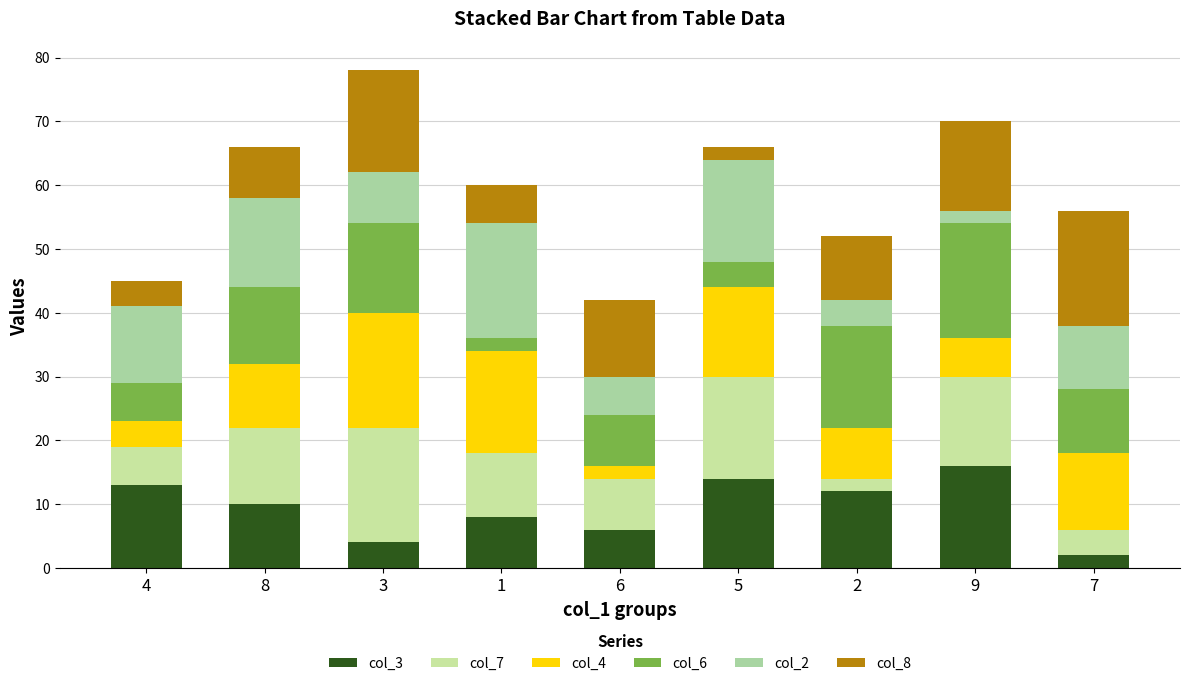

Which has a higher value, 7 or 1?

1